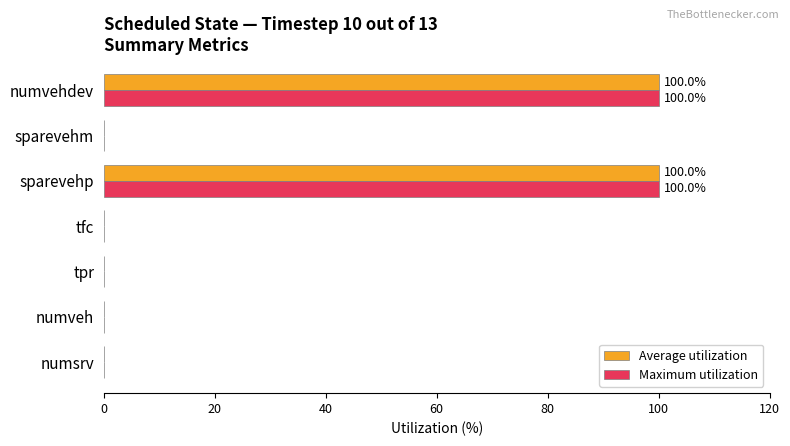

The Maximum utilization series shows 65 at numveh. True or false?

False